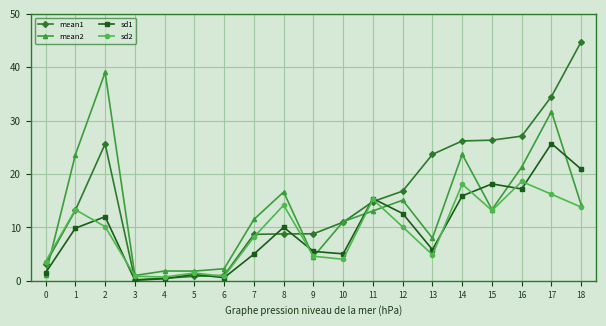

At which label does sd2 first exceed 10?

1